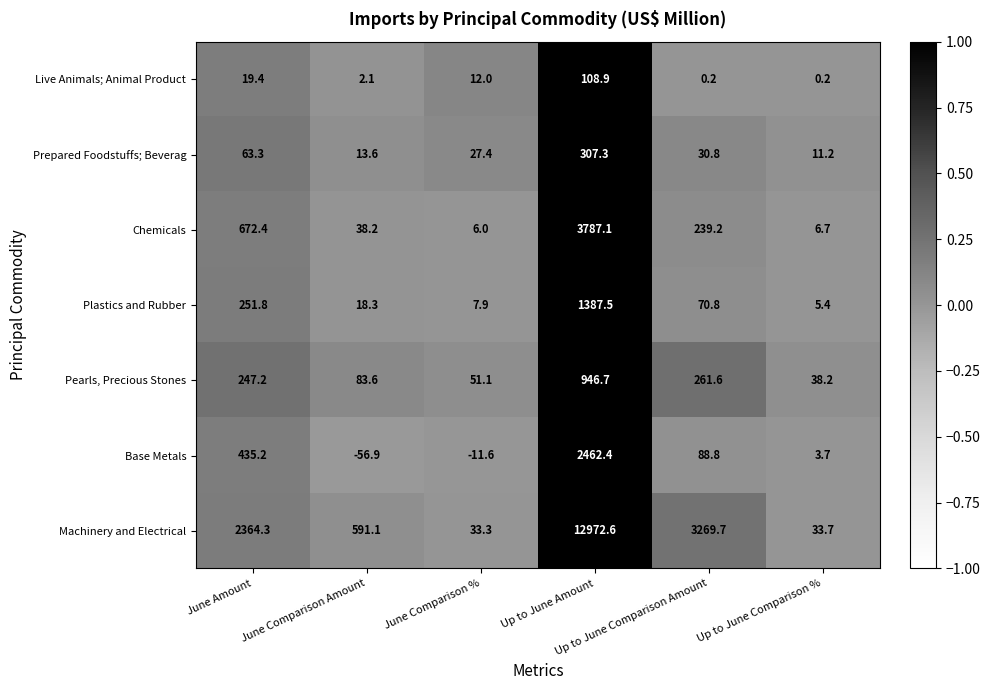

Which series has the widest spread of values?

Machinery and Electrical